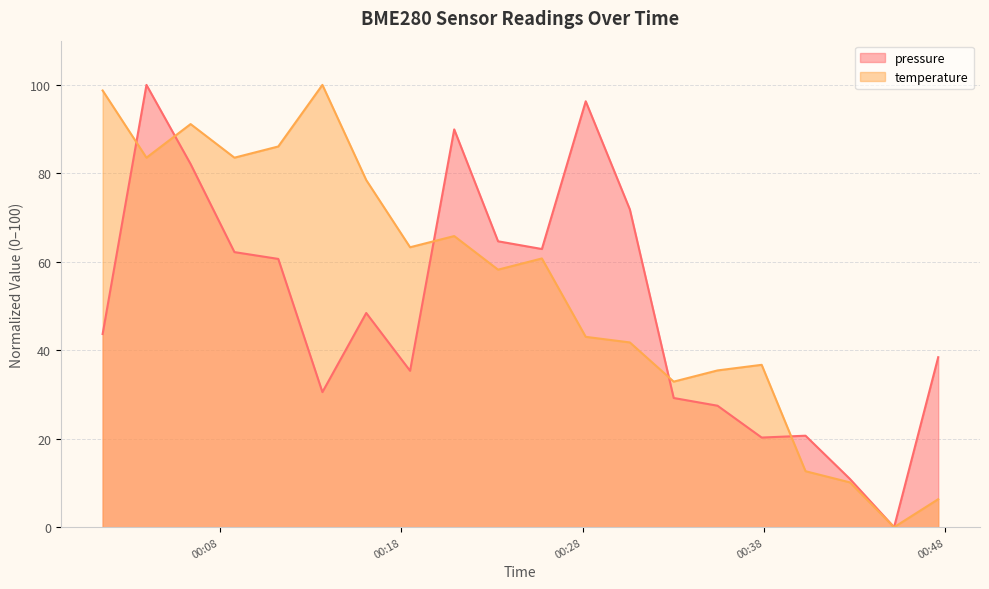

Reading right to left, list all the values displayed in this chart.

pressure: 2023-06-04T00:47:36=38.4	2023-06-04T00:45:10=0.0	2023-06-04T00:42:44=10.9	2023-06-04T00:40:17=20.7	2023-06-04T00:37:52=20.3	2023-06-04T00:35:26=27.5	2023-06-04T00:33:01=29.2	2023-06-04T00:30:36=71.8	2023-06-04T00:28:10=96.3	2023-06-04T00:25:45=62.9	2023-06-04T00:23:20=64.6	2023-06-04T00:20:55=89.9	2023-06-04T00:18:29=35.4	2023-06-04T00:16:04=48.4	2023-06-04T00:13:39=30.5	2023-06-04T00:11:13=60.7	2023-06-04T00:08:48=62.2	2023-06-04T00:06:23=82.1	2023-06-04T00:03:57=100.0	2023-06-04T00:01:32=43.7
temperature: 2023-06-04T00:47:36=6.3	2023-06-04T00:45:10=0.0	2023-06-04T00:42:44=10.1	2023-06-04T00:40:17=12.7	2023-06-04T00:37:52=36.7	2023-06-04T00:35:26=35.4	2023-06-04T00:33:01=32.9	2023-06-04T00:30:36=41.8	2023-06-04T00:28:10=43.0	2023-06-04T00:25:45=60.8	2023-06-04T00:23:20=58.2	2023-06-04T00:20:55=65.8	2023-06-04T00:18:29=63.3	2023-06-04T00:16:04=78.5	2023-06-04T00:13:39=100.0	2023-06-04T00:11:13=86.1	2023-06-04T00:08:48=83.5	2023-06-04T00:06:23=91.1	2023-06-04T00:03:57=83.5	2023-06-04T00:01:32=98.7